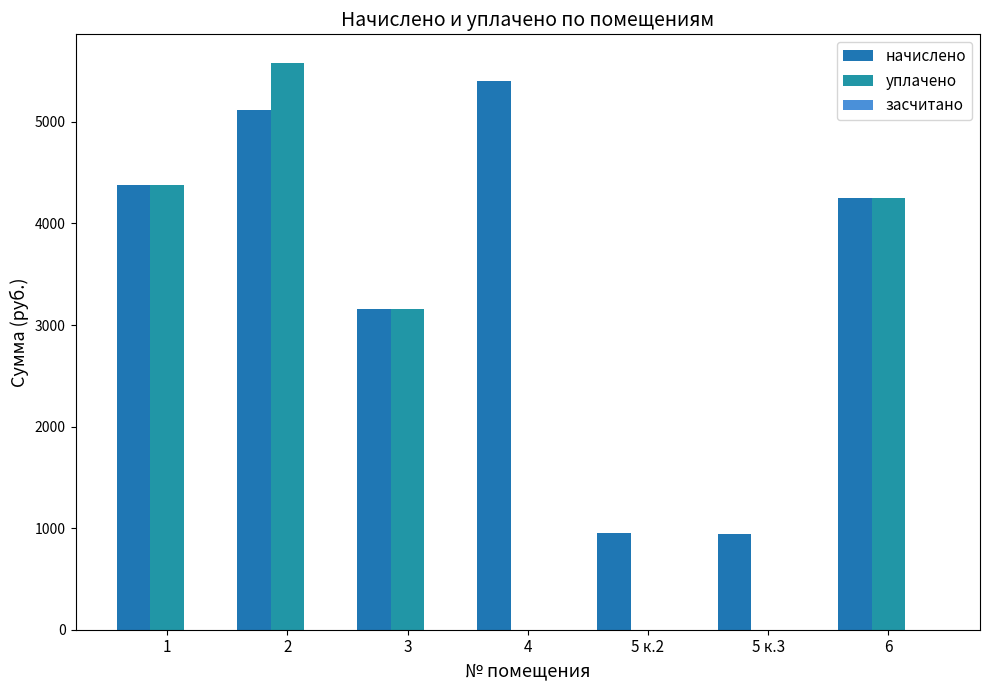

Which label corresponds to the largest value in the chart?

2